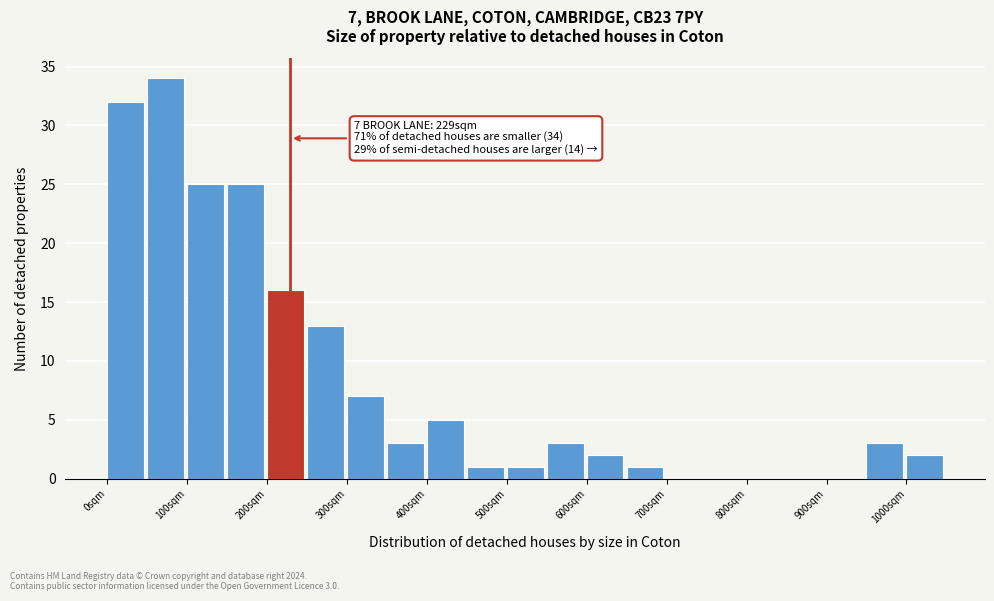

Over which range of the x-axis is the bar tallest?

50 to 100